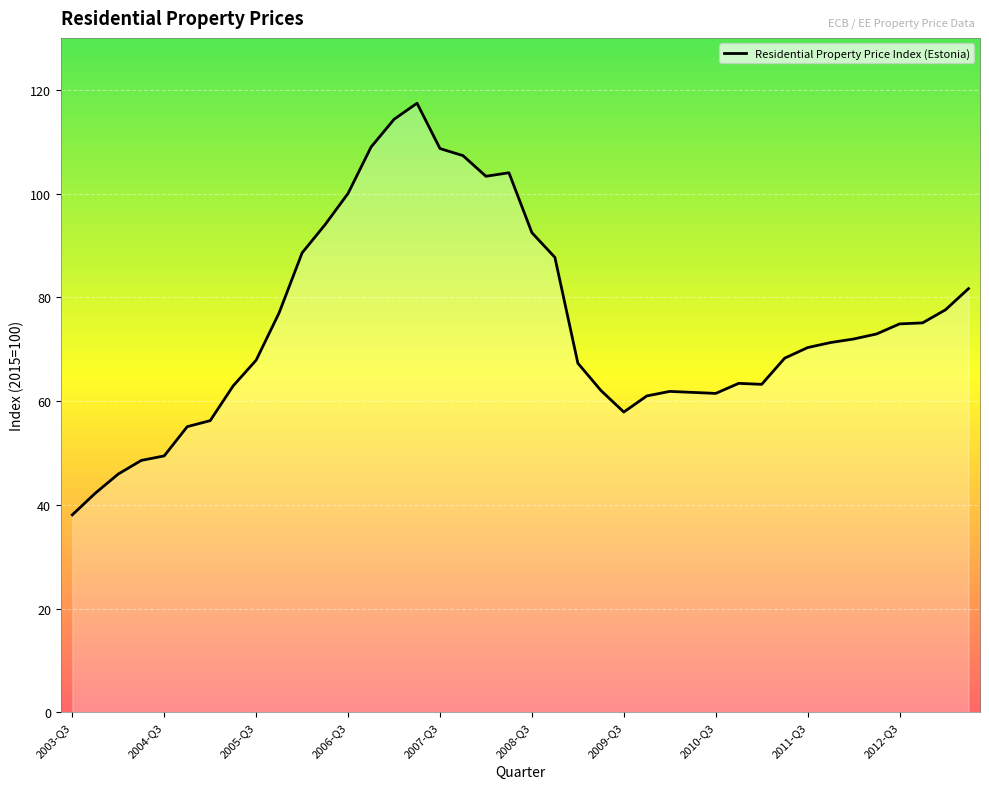

How many distinct data groups are displayed?

1